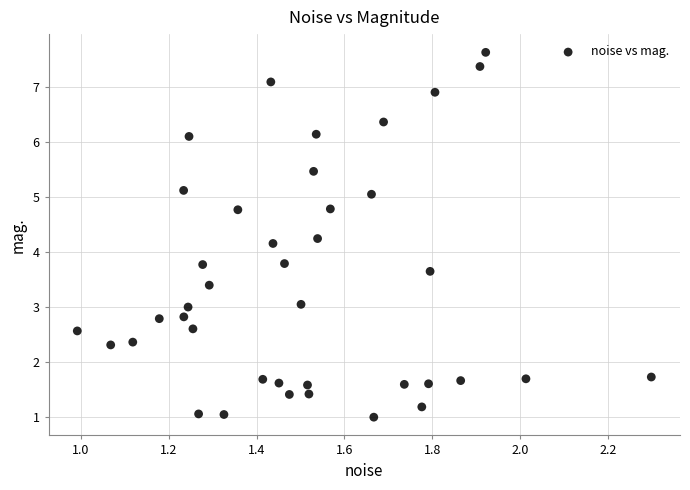

What is the range of X values (max minus min)?

1.3